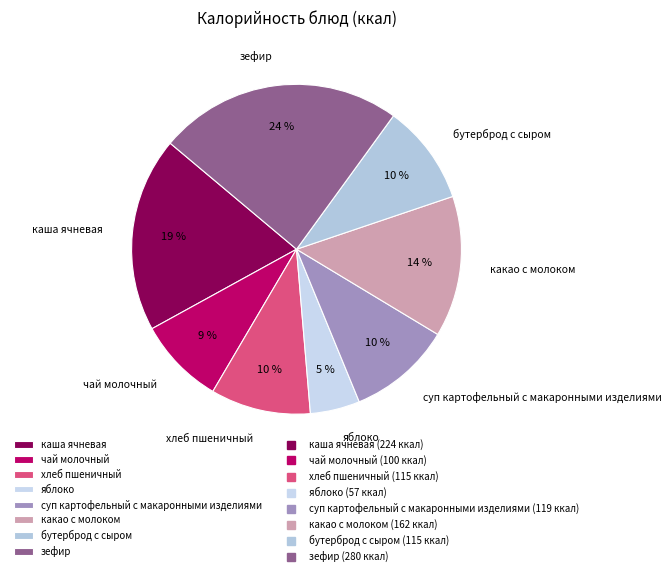

To the nearest percent, what is the difference between the largest and smallest slice percentages?

19%